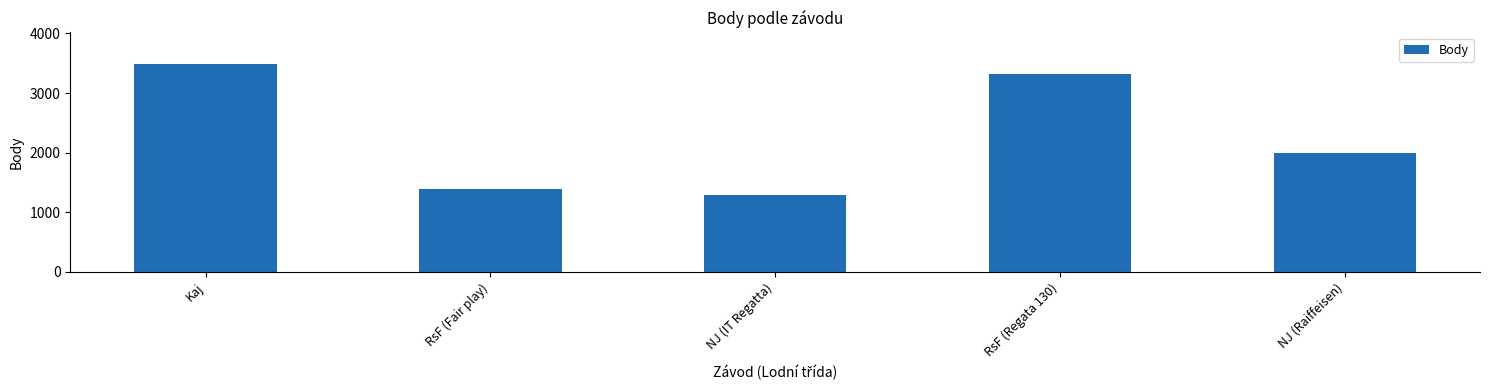

How many bars are there in total?

5